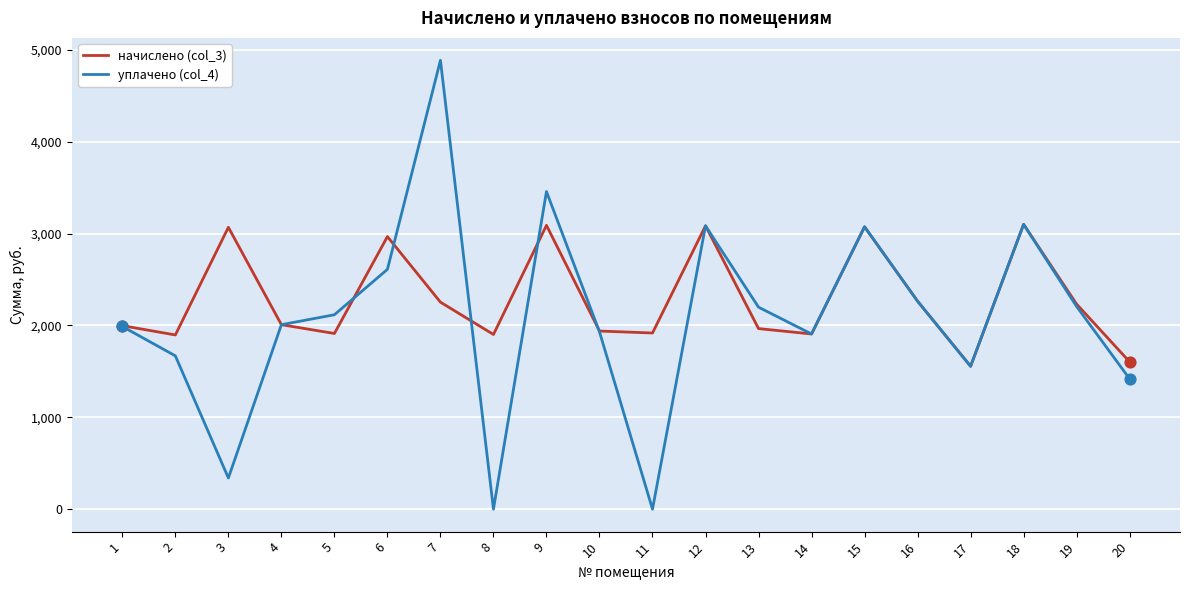

Which series has the largest range (max minus min)?

уплачено (col_4)